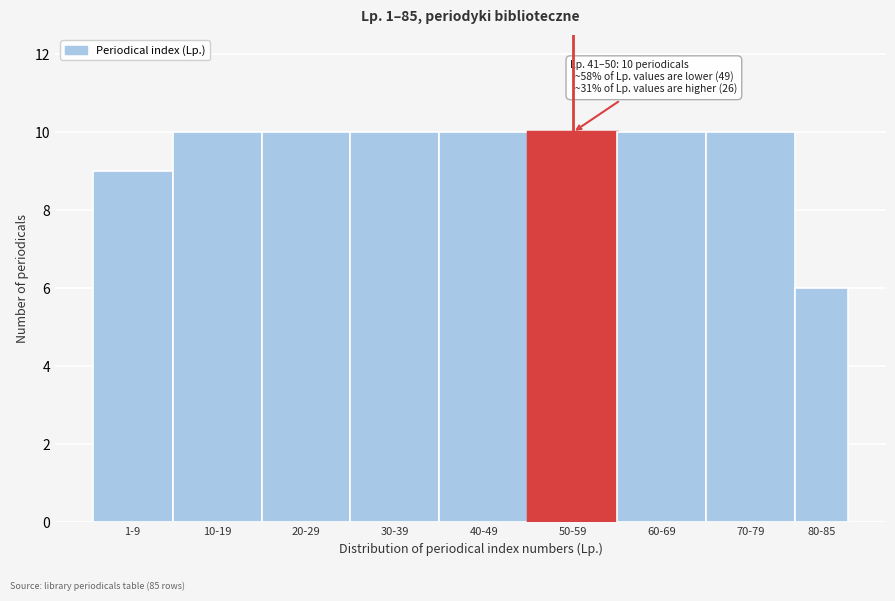

Reading left to right, transcribe all the data shown in this chart.

9	10	10	10	10	10	10	10	6